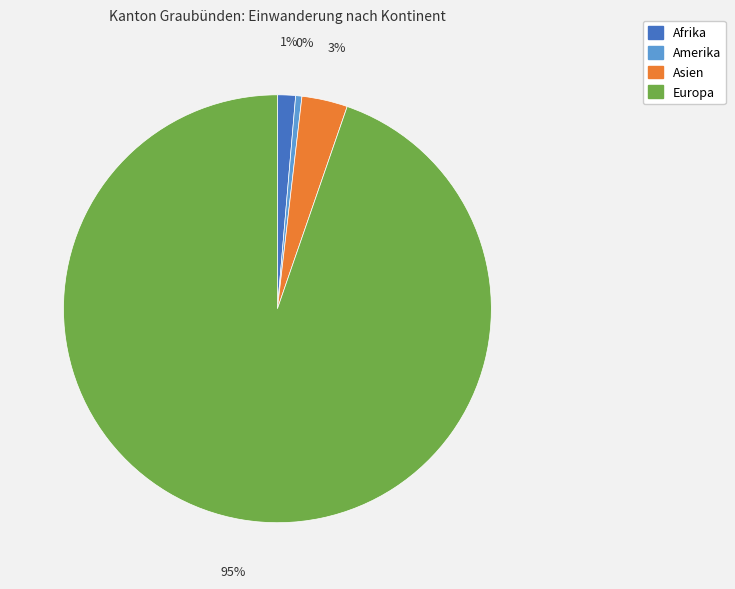

How many slices are in this pie chart?

4